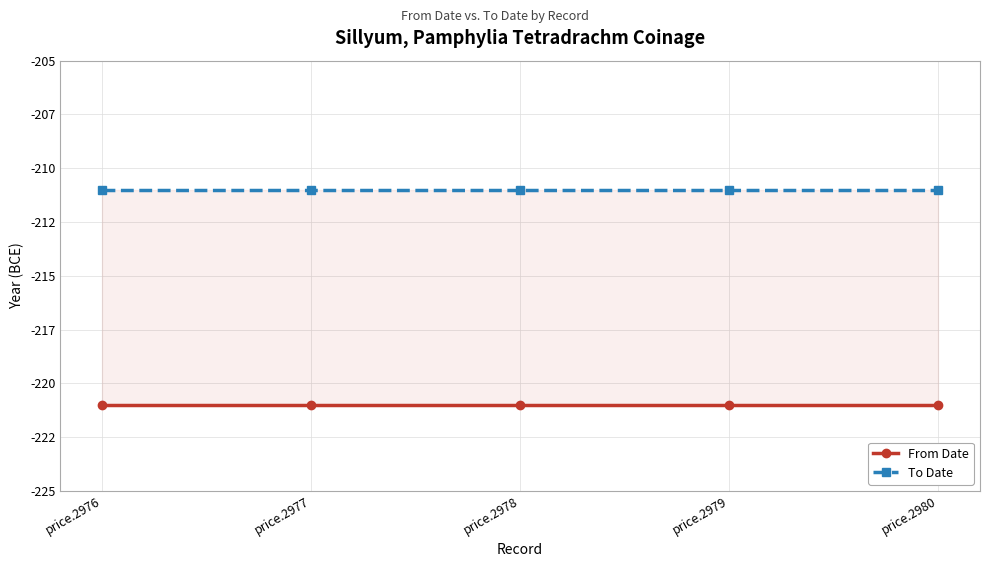

What is the minimum value shown in the chart?

-221